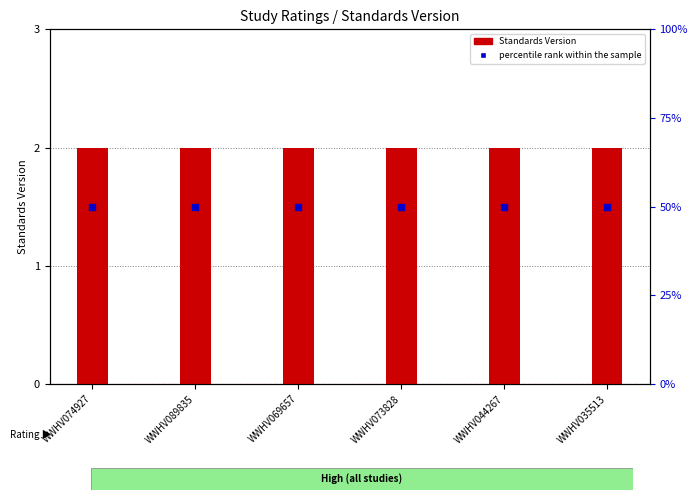

Which series has the largest total across all categories?

percentile rank within the sample